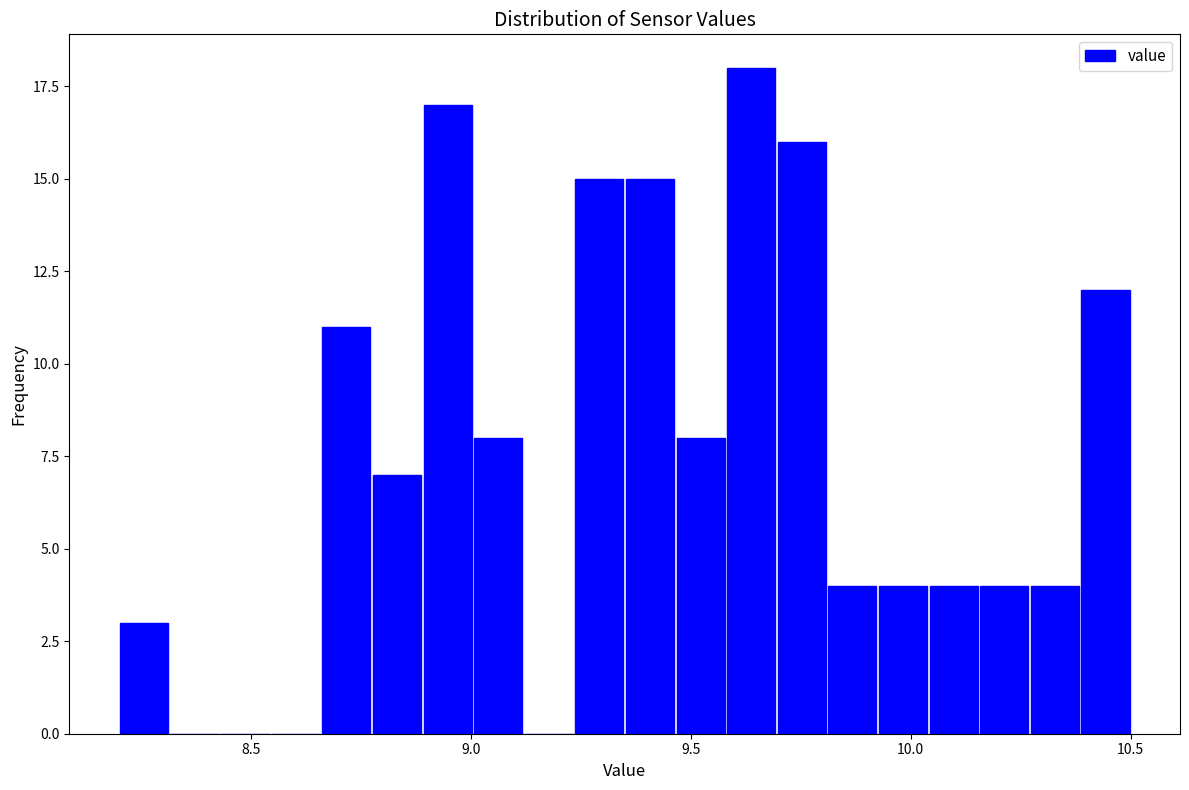

Around what value on the x-axis is the tallest bar? Give the approximate position of its centre, as read against the axis.

9.65